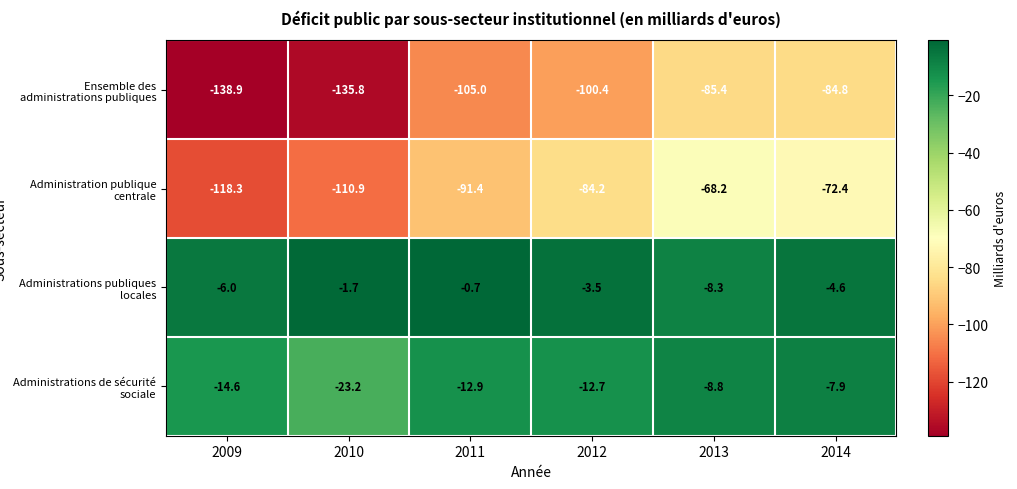

Count the number of categories in the chart.

6